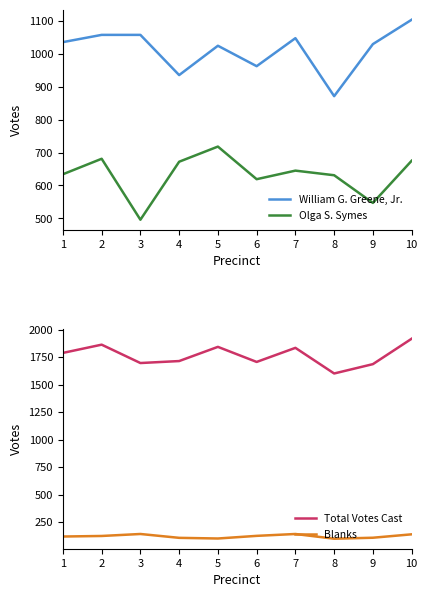

Rank the series by their average value, from highest to lowest.

Total Votes Cast, William G. Greene, Jr., Olga S. Symes, Blanks